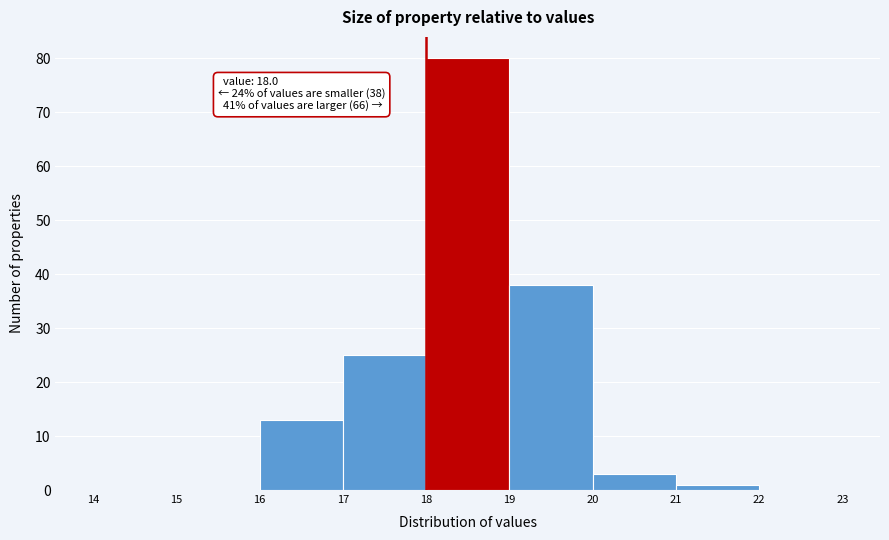

Which range on the x-axis has the tallest bar?

18 to 19